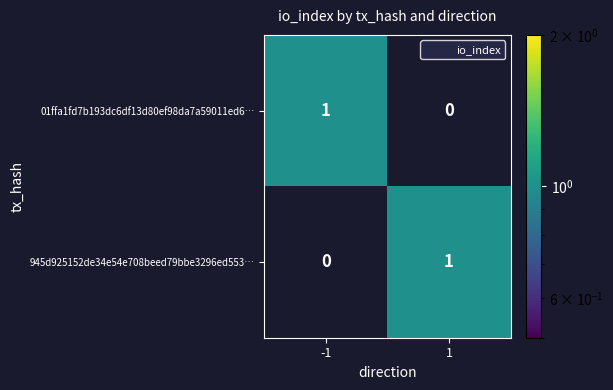

Rank the series at -1 from highest to lowest value.

01ffa1fd7b193dc6df13d80ef98da7a59011ed6…, 945d925152de34e54e708beed79bbe3296ed553…